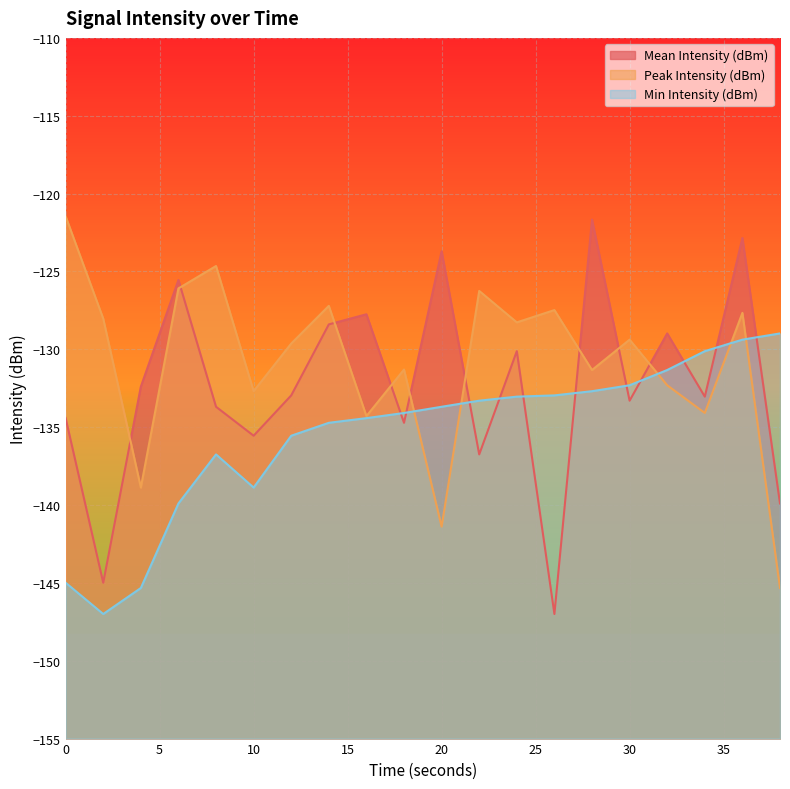

Between 12 and 22, which series saw the biggest shift?

Mean Intensity (dBm)